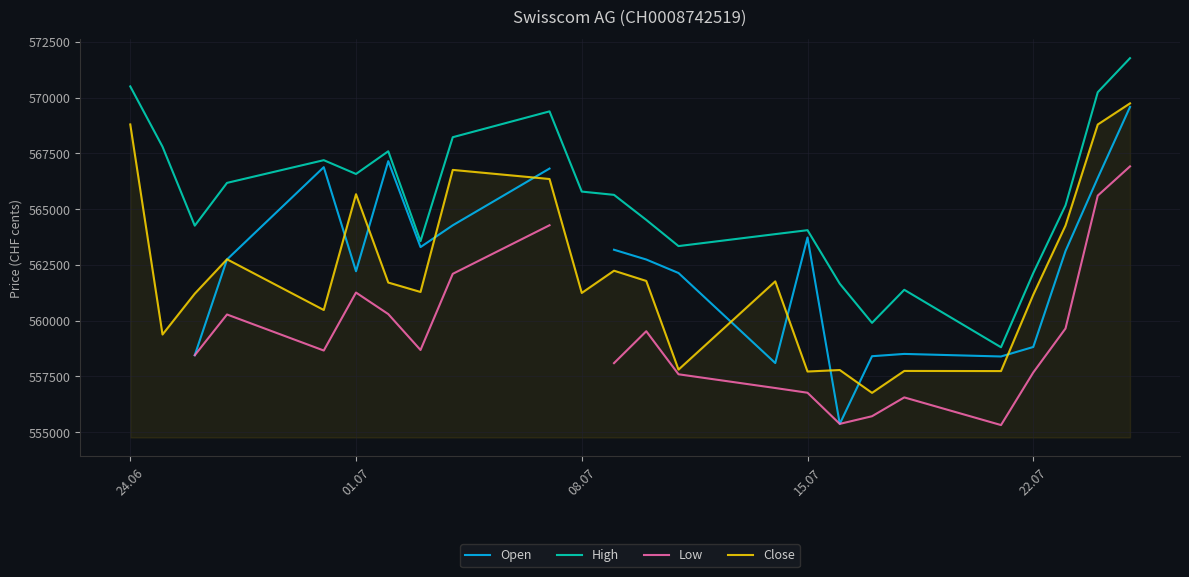

What is the minimum value for Close?

556765